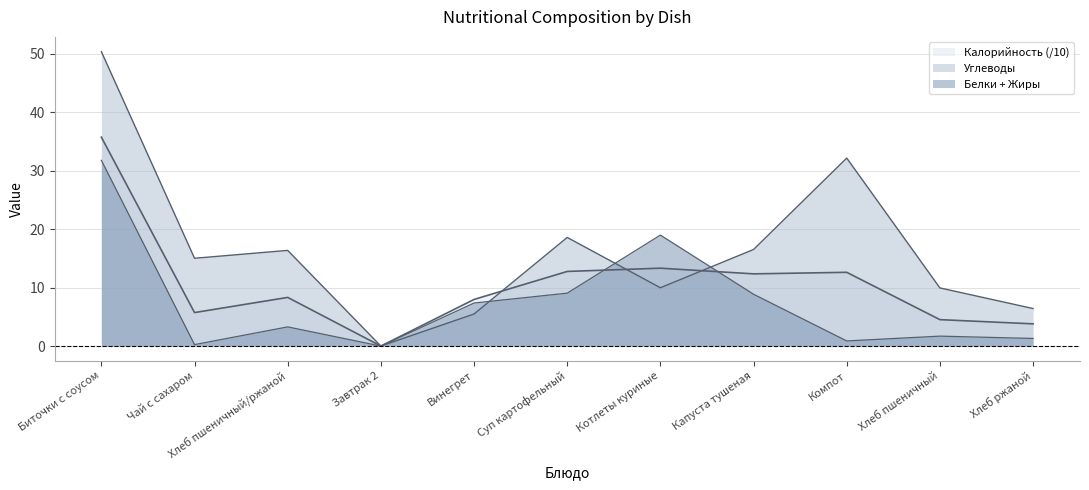

What is the difference between the Углеводы values at Винегрет and Компот?

26.7